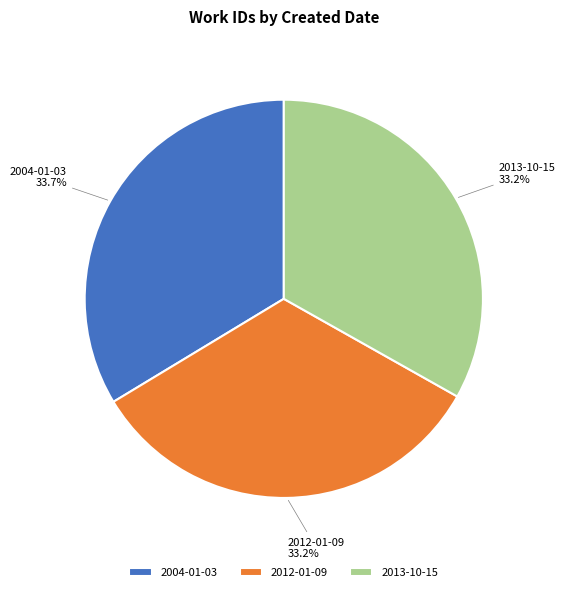

Approximately how many times larger is the value at 2012-01-09 compared to 2013-10-15?

1.0